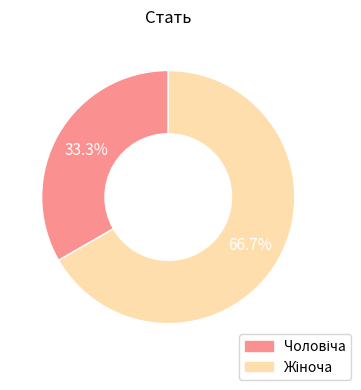

Count the number of slices in the pie.

2